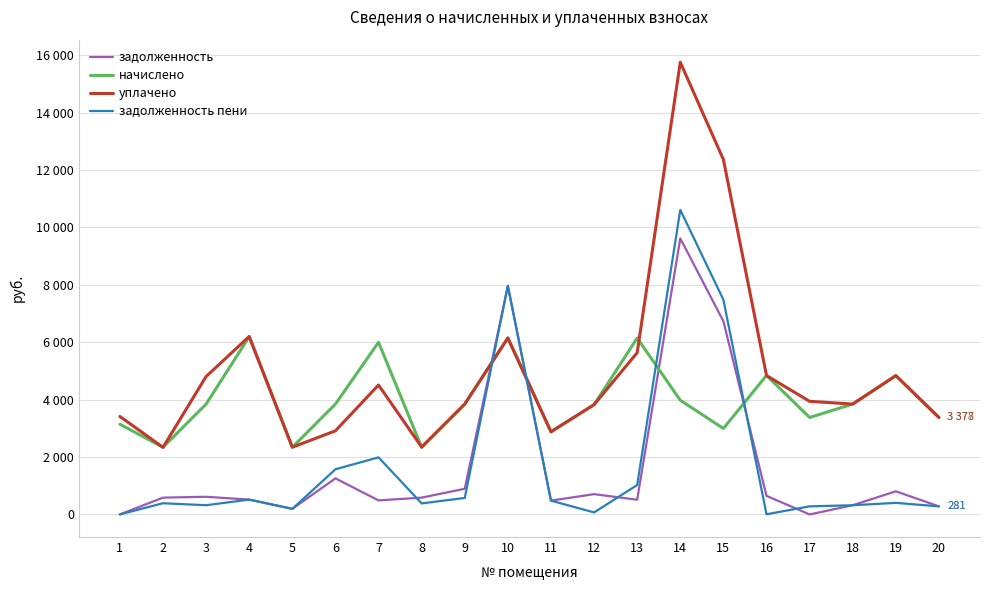

What is the difference between the задолженность values at 8 and 10?

7379.9